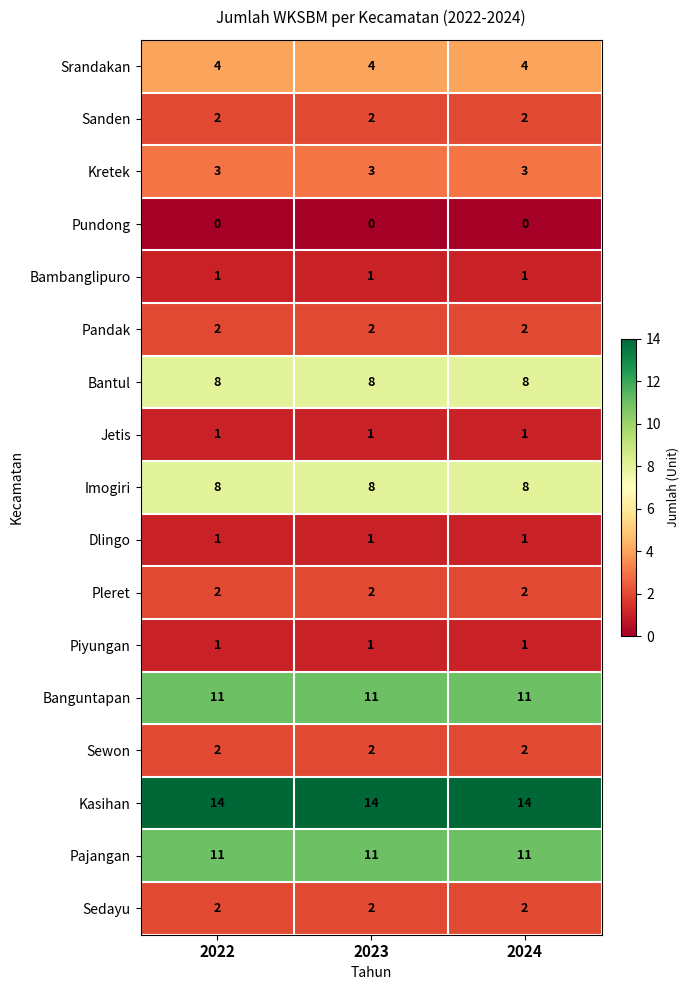

What is the sum of the Sewon values at 2022 and 2024?

4